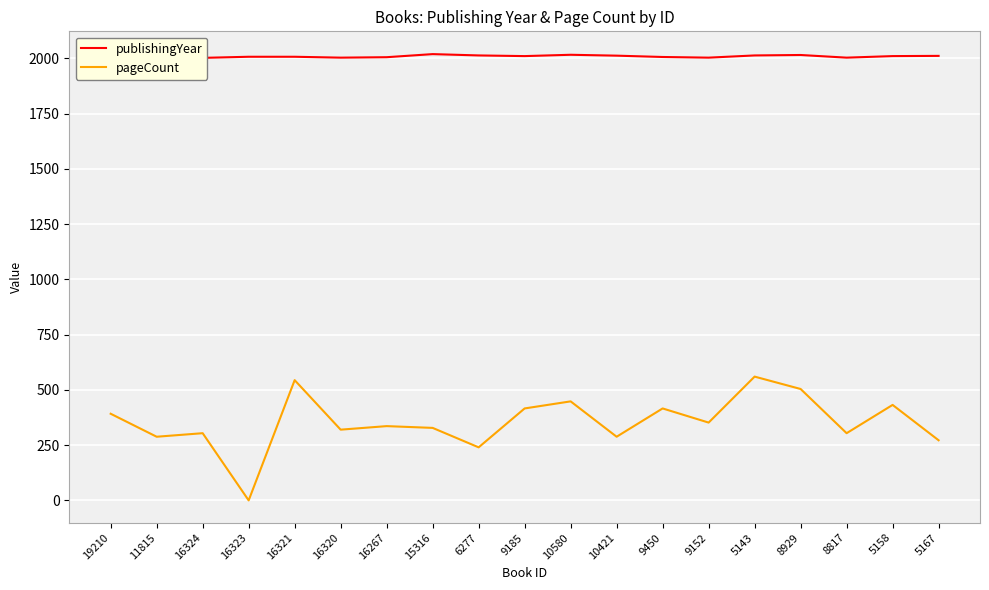

What are all the series names shown in the legend?

publishingYear, pageCount